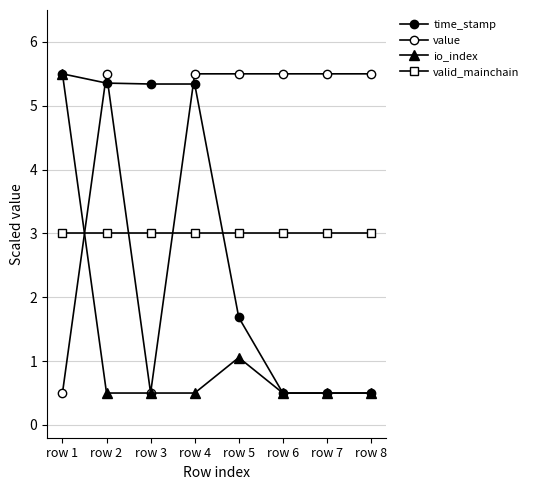

Does the chart have visible grid lines?

Yes